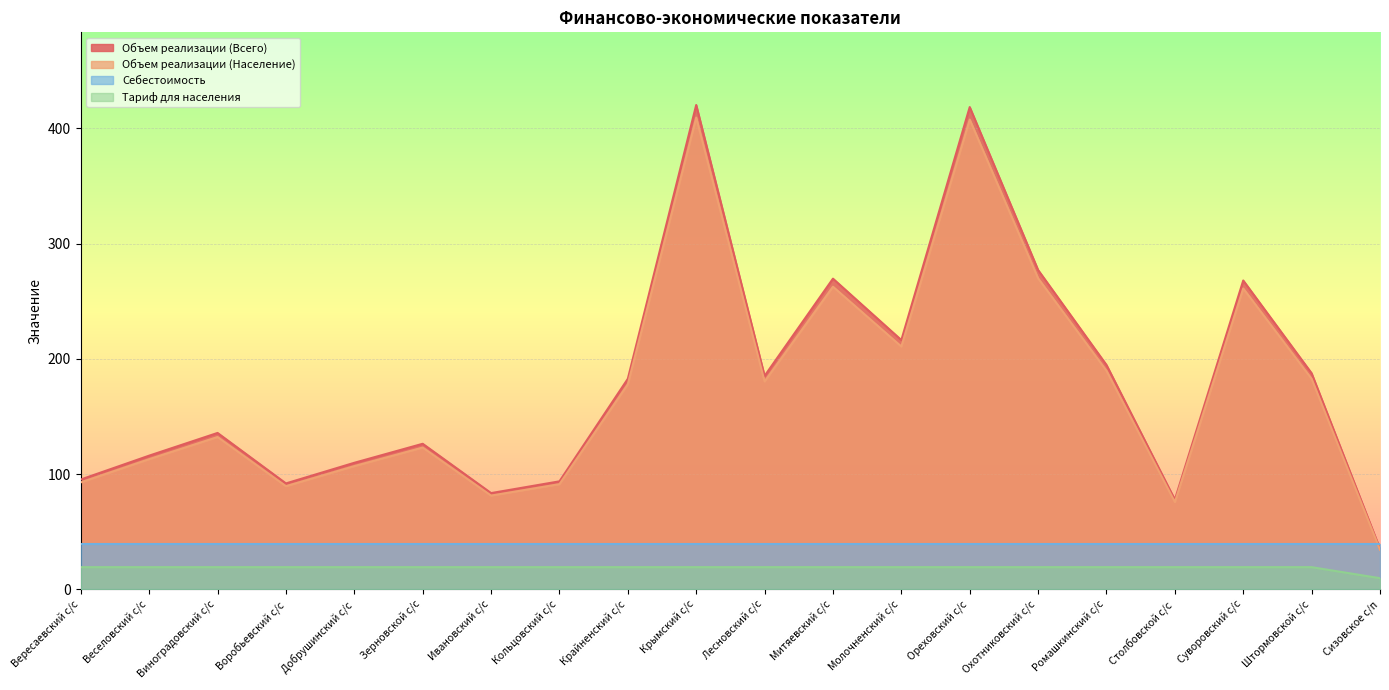

What is the smallest value displayed?

9.7